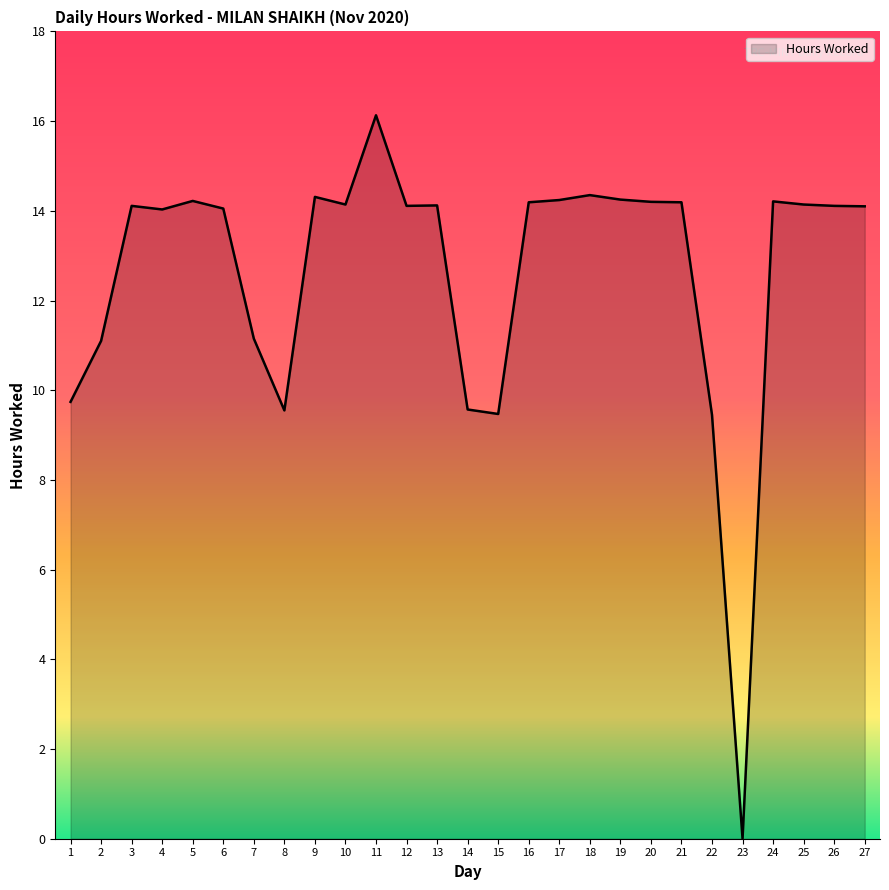

The chart shows a value of 6.1 at 19. True or false?

False